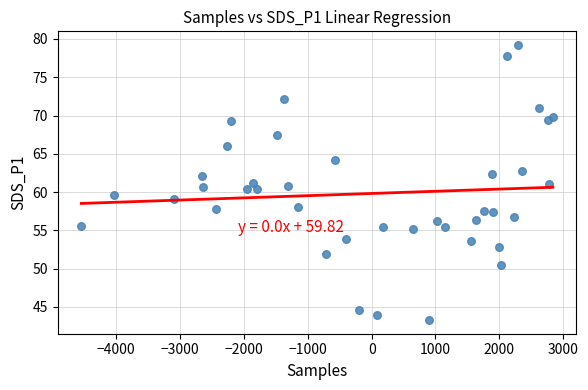

What is the range of X values (max minus min)?

7384.0